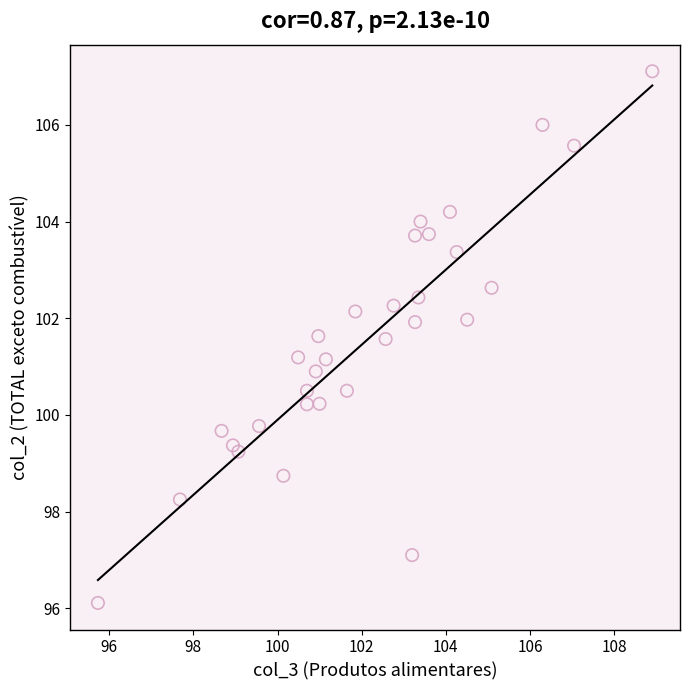

What is the range of X values (max minus min)?

13.2